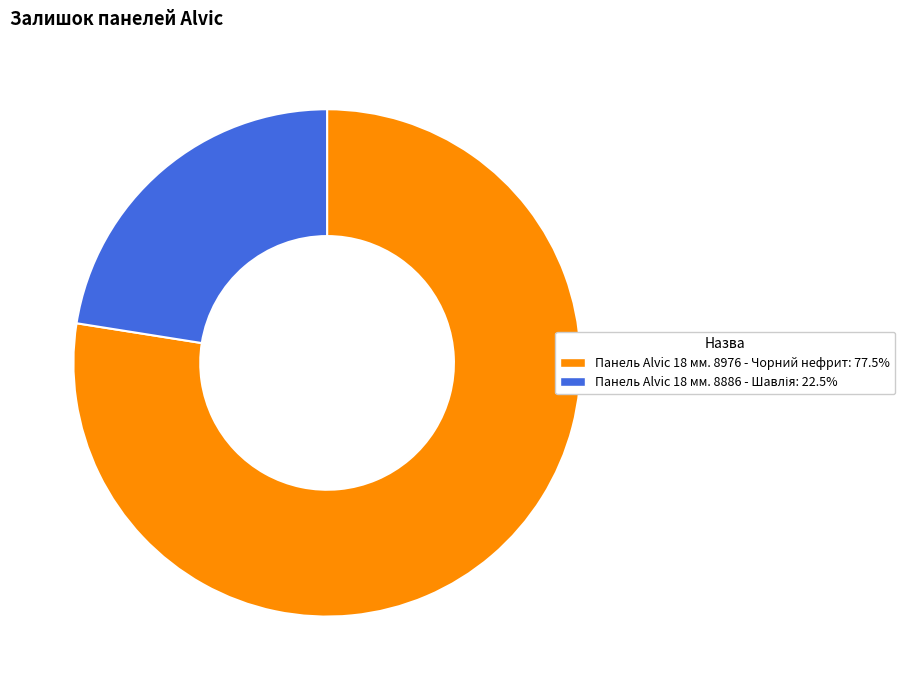

Is Панель Alvic 18 мм. 8976 - Чорний нефрит: 77.5% the majority of the pie?

Yes